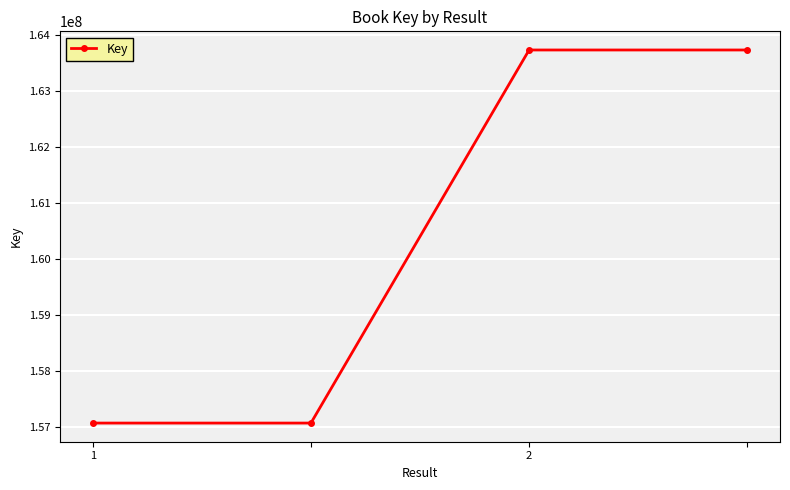

Reading left to right, transcribe all the data shown in this chart.

157075256	157075256	163739941	163739941